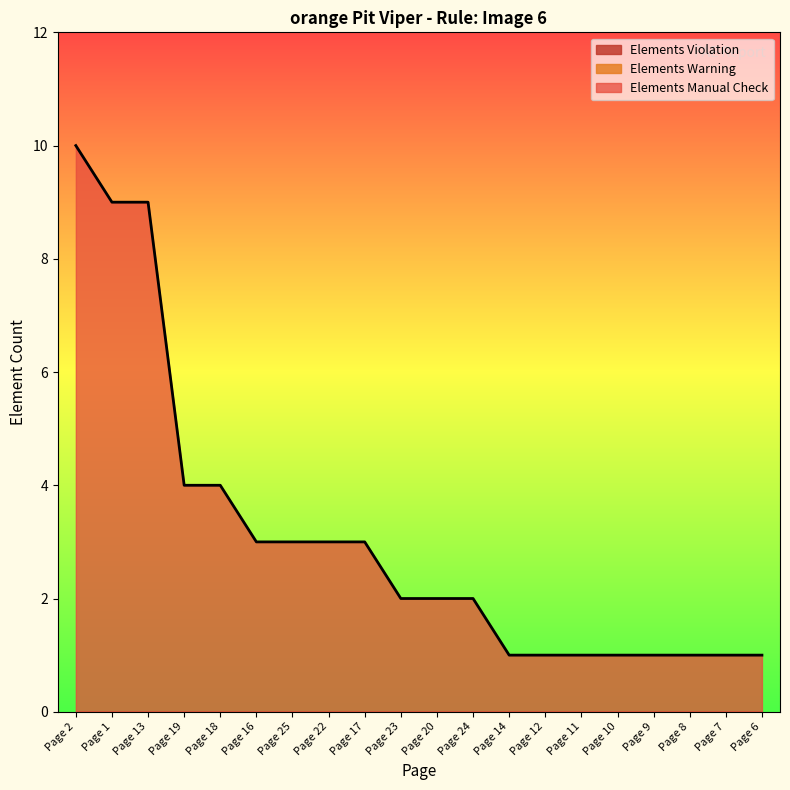

What is the total value across all series at Page 16?

3